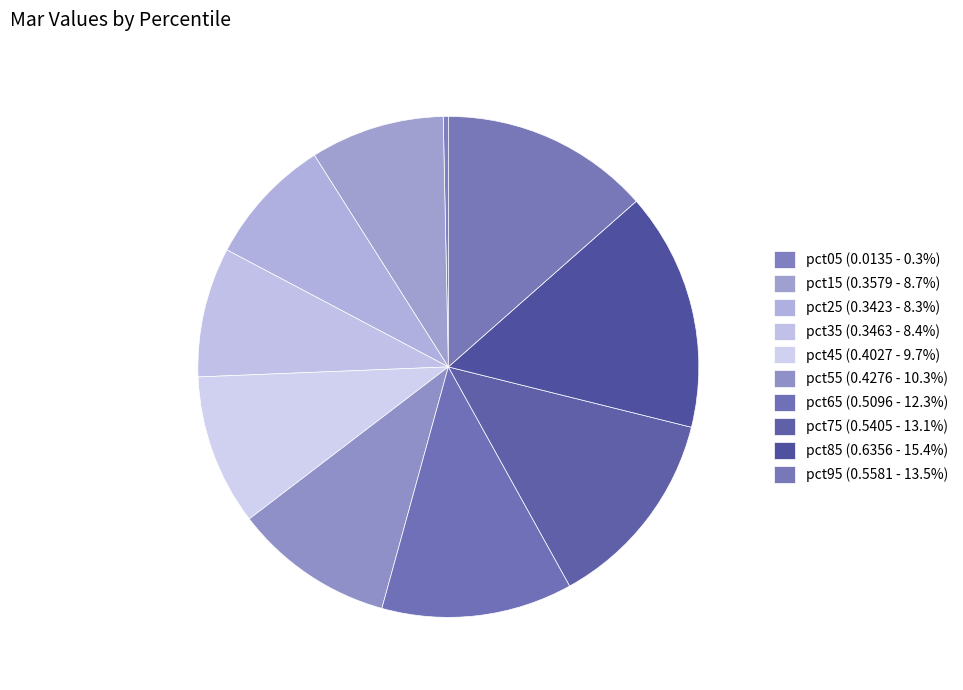

True or false: pct05 accounts for 11% of the total.

False